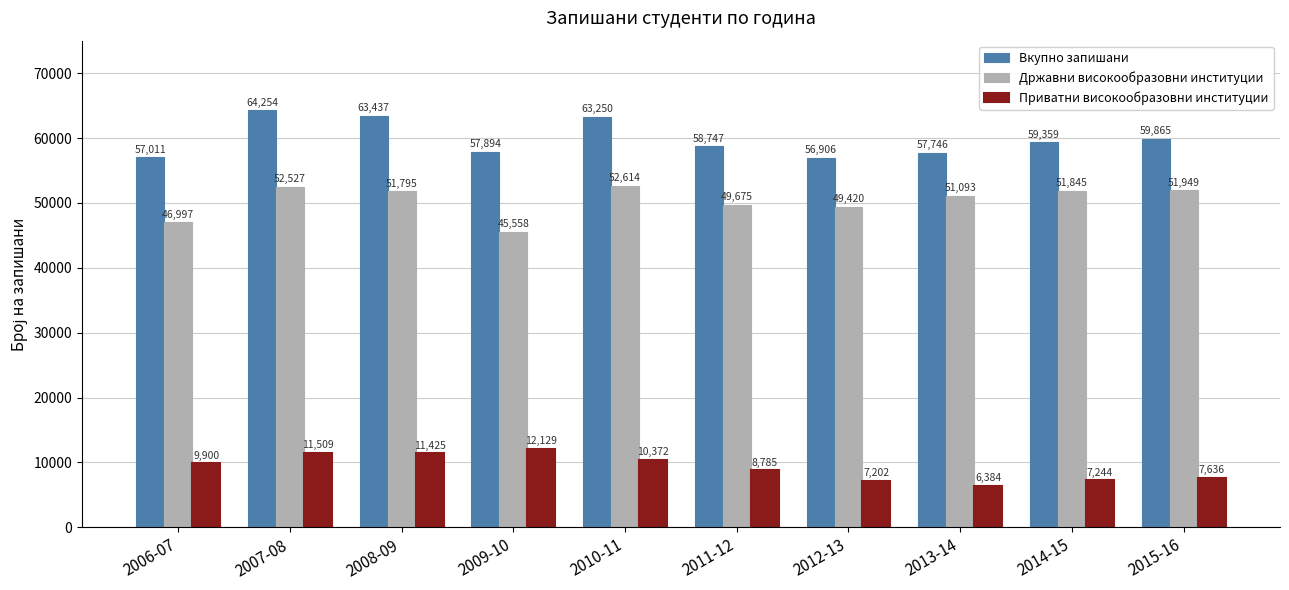

What is the label of the 7th bar from the right?

2009-10